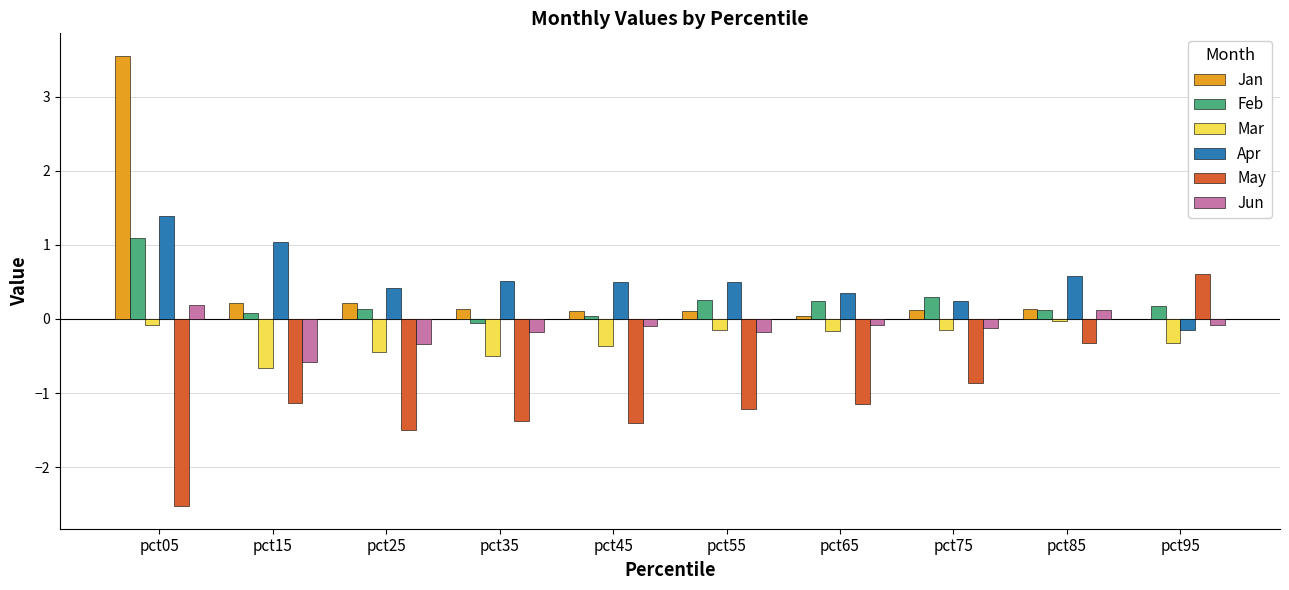

Is the value of Feb at pct05 greater than the value of Jun at pct35?

Yes